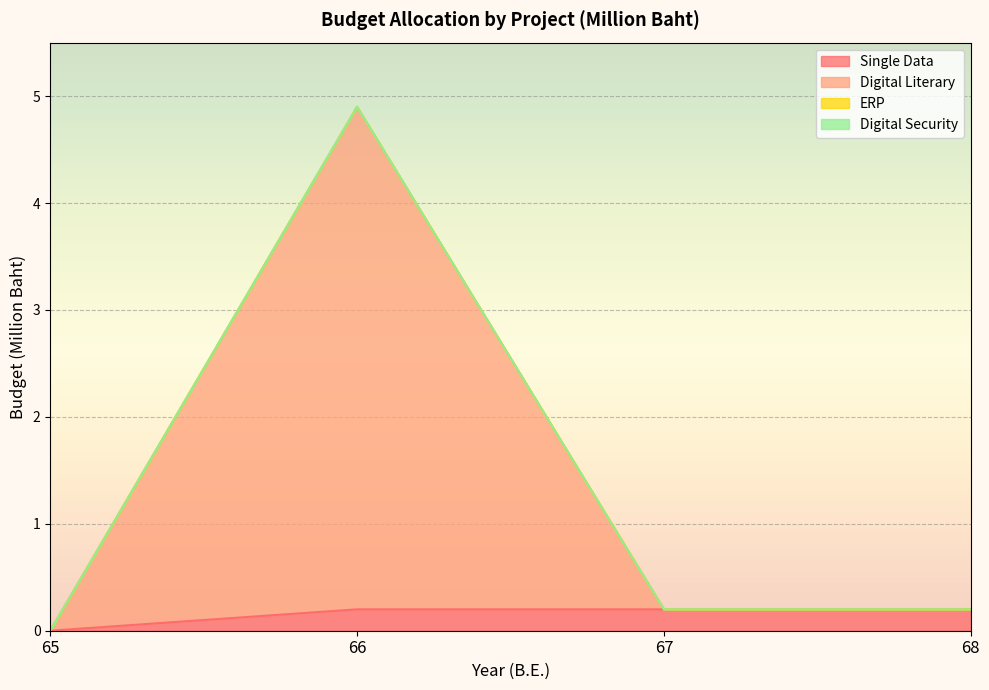

The Digital Literary series shows 0.1 at 67. True or false?

False